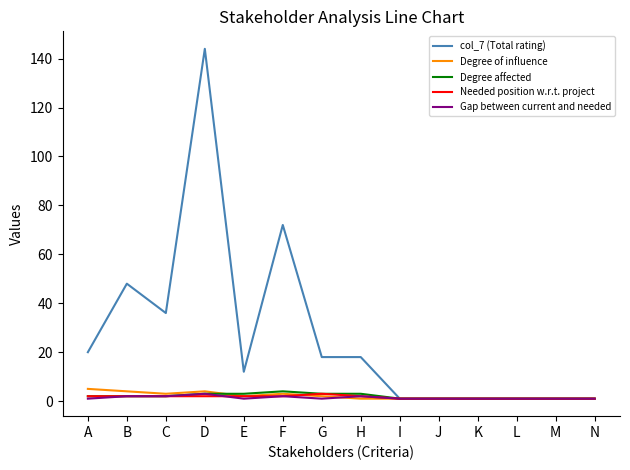

Which series has the widest spread of values?

col_7 (Total rating)